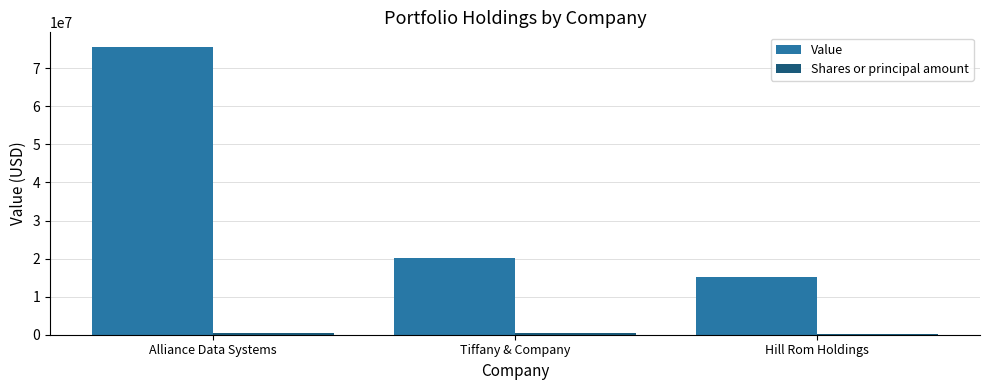

Which series has the largest total across all categories?

Value